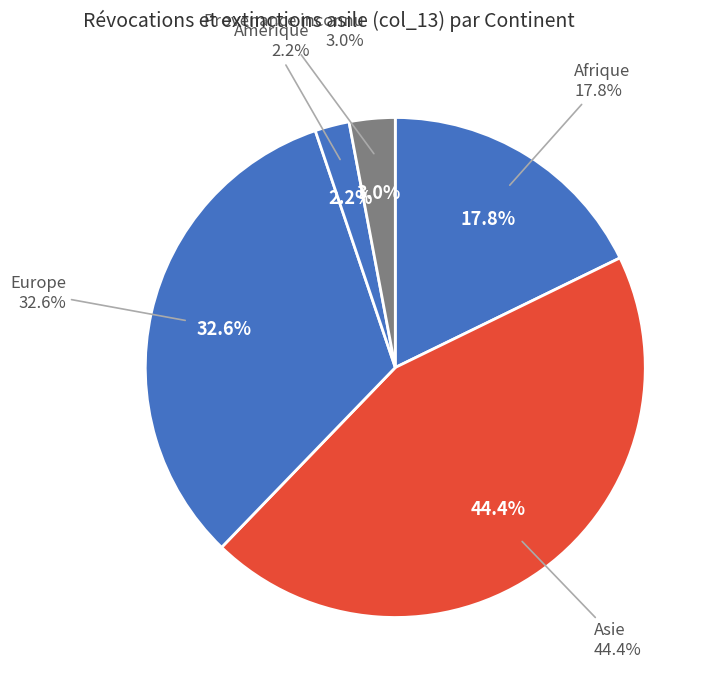

Combined, do Amérique and Asie account for over 50%?

No